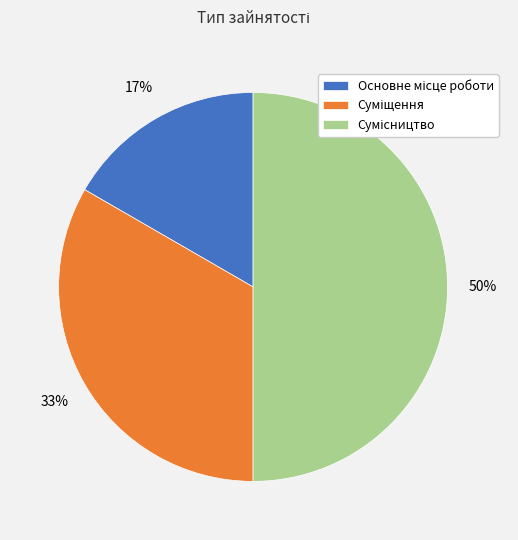

To the nearest percent, what is the average slice percentage?

33%